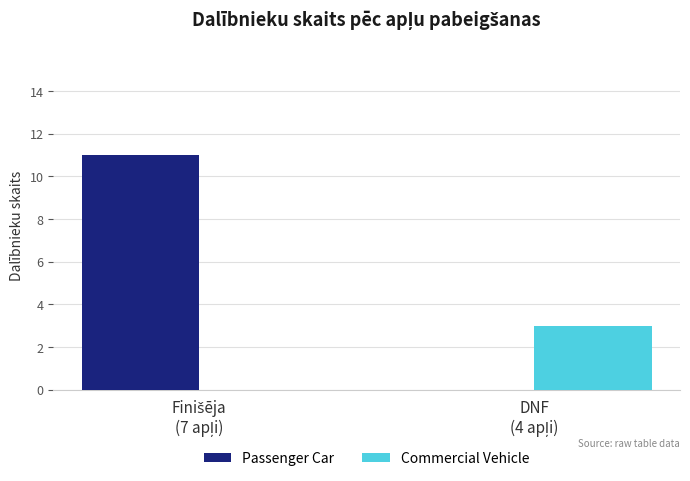

What is the sum of all Passenger Car values?

11